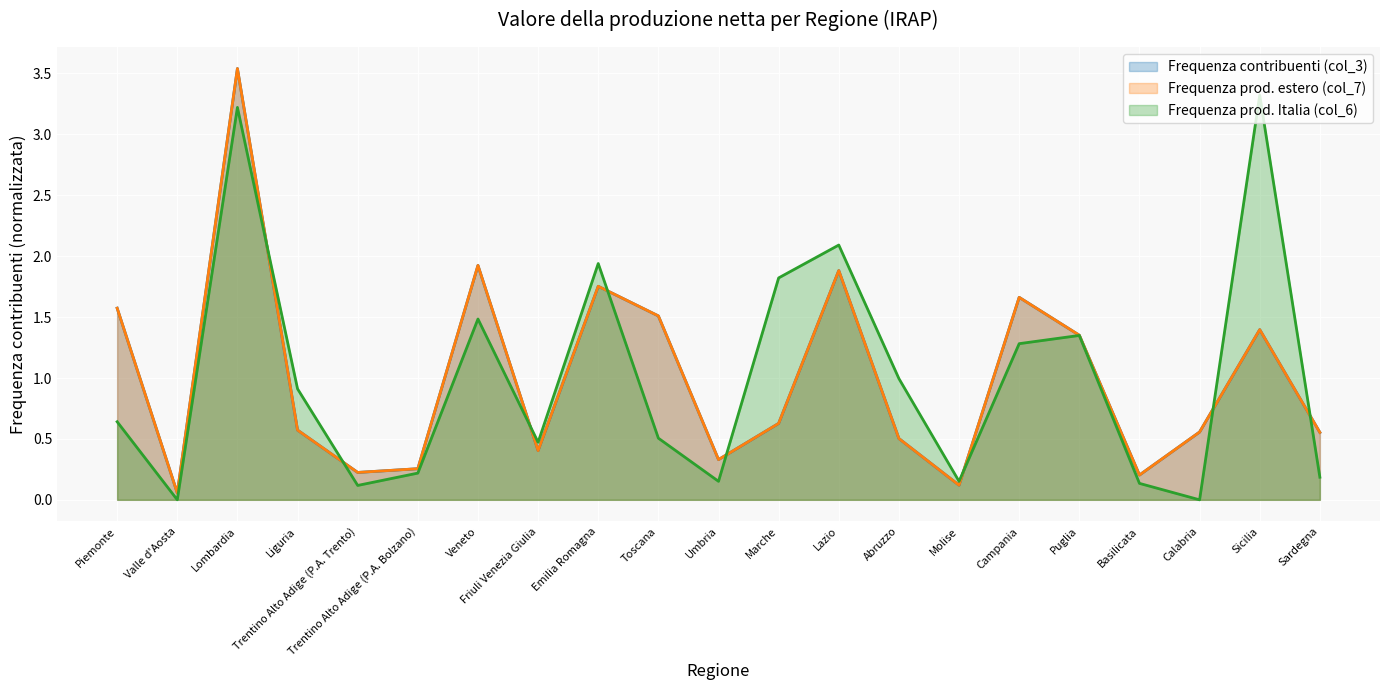

Reading left to right, transcribe all the data shown in this chart.

Frequenza contribuenti (col_3): 1.6	0.1	3.5	0.6	0.2	0.3	1.9	0.4	1.8	1.5	0.3	0.6	1.9	0.5	0.1	1.7	1.4	0.2	0.6	1.4	0.6
Frequenza prod. Italia (col_6): 0.6	0.0	3.2	0.9	0.1	0.2	1.5	0.5	1.9	0.5	0.2	1.8	2.1	1.0	0.2	1.3	1.3	0.1	0.0	3.3	0.2
Frequenza prod. estero (col_7): 1.6	0.1	3.5	0.6	0.2	0.3	1.9	0.4	1.8	1.5	0.3	0.6	1.9	0.5	0.1	1.7	1.4	0.2	0.6	1.4	0.6